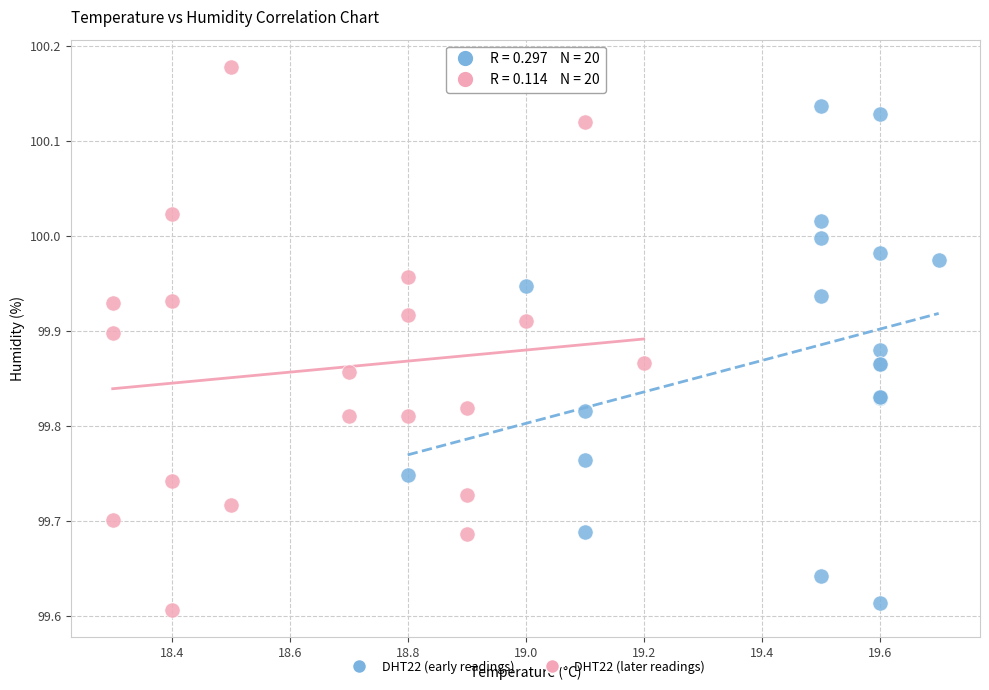

Which series reaches the maximum Y coordinate?

DHT22 (later readings)